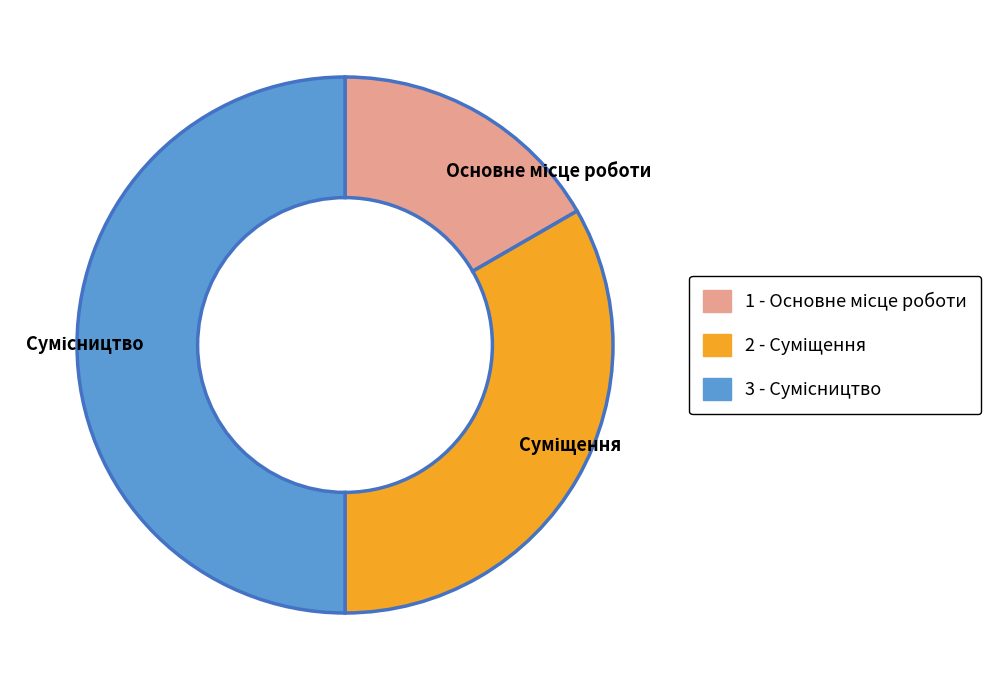

Rank the categories by value from lowest to highest.

Основне місце роботи, Суміщення, Сумісництво